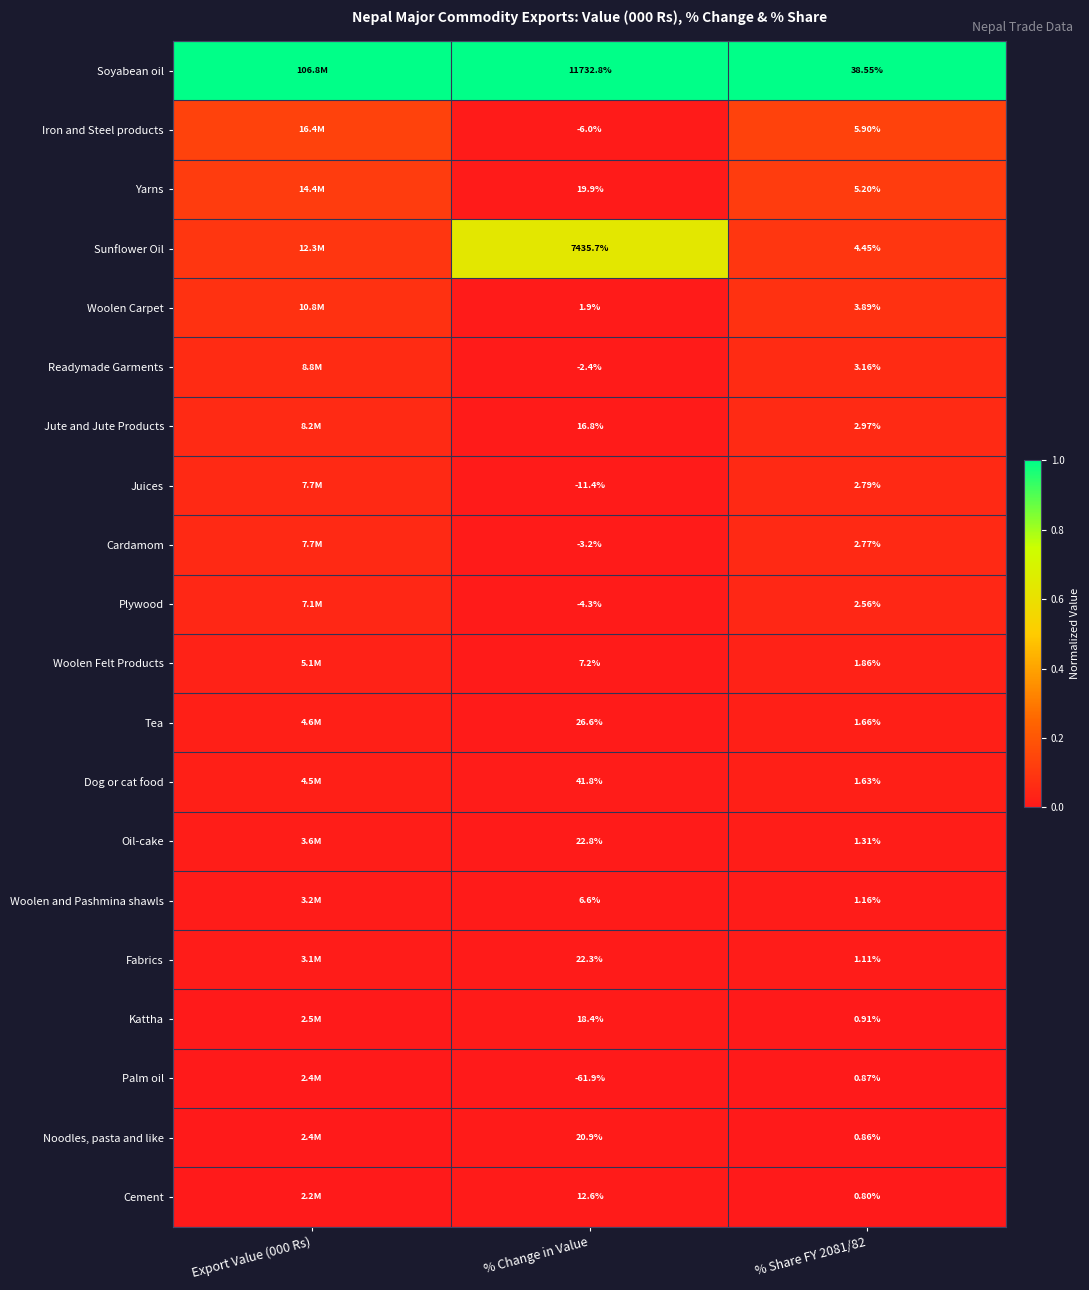

Between % Change in Value and % Share FY 2081/82, which series saw the biggest shift?

Soyabean oil